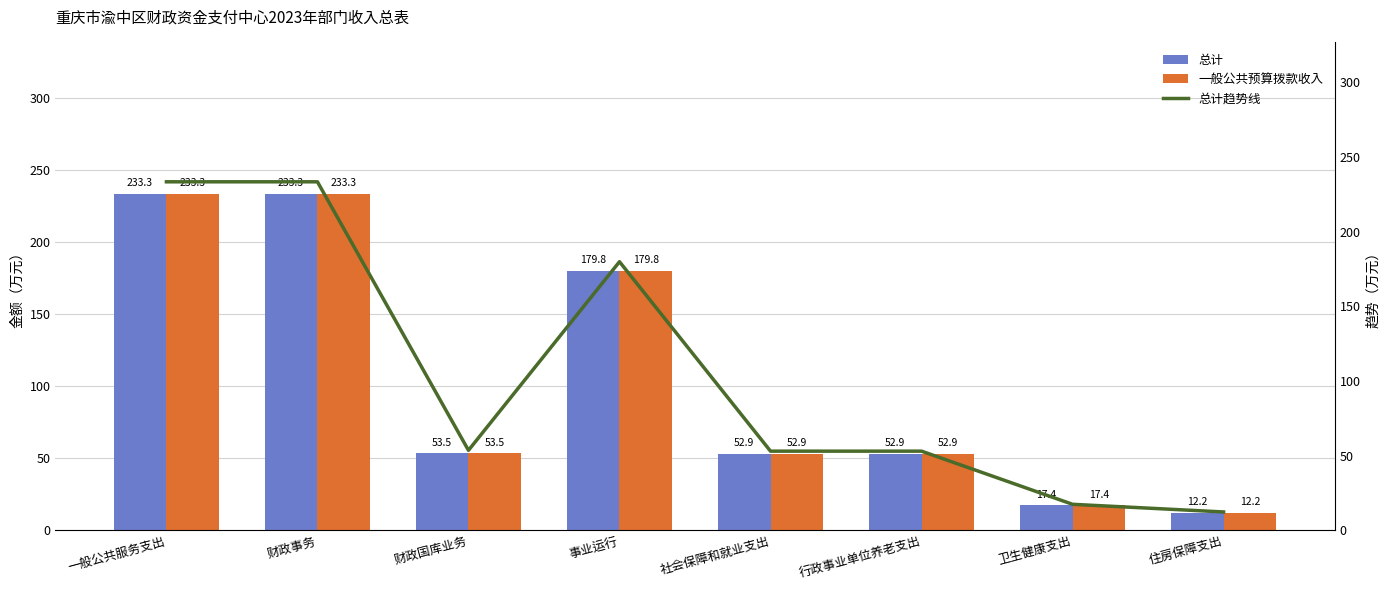

Which series has the widest spread of values?

总计